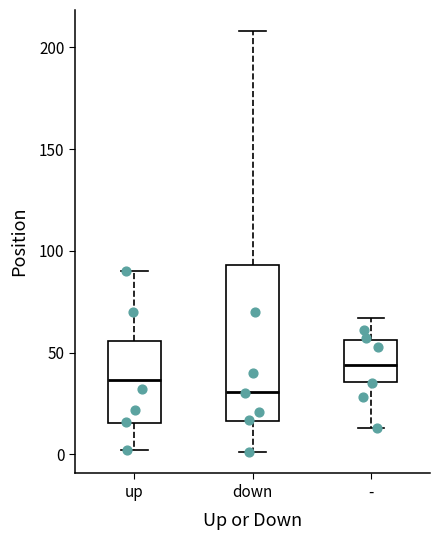

Which box has the lowest median line?

down